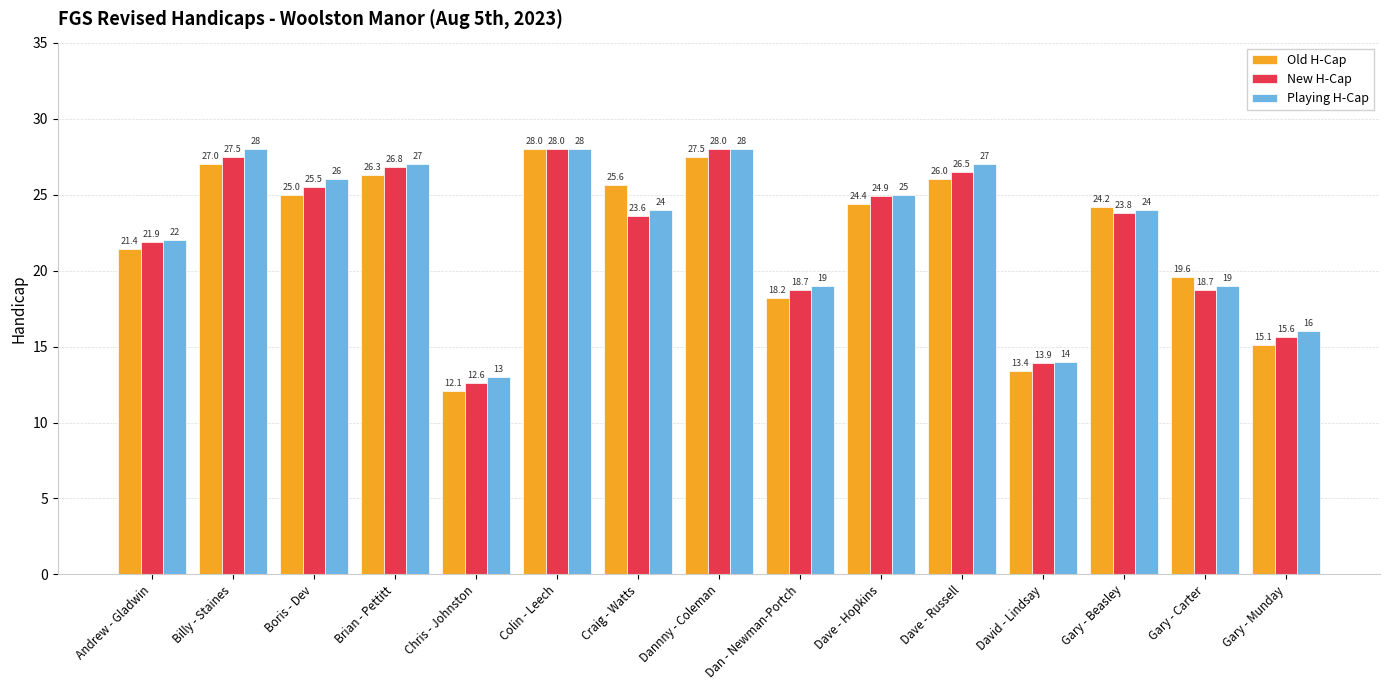

What is the difference between the second highest and minimum values in the Playing H-Cap series?

15.0